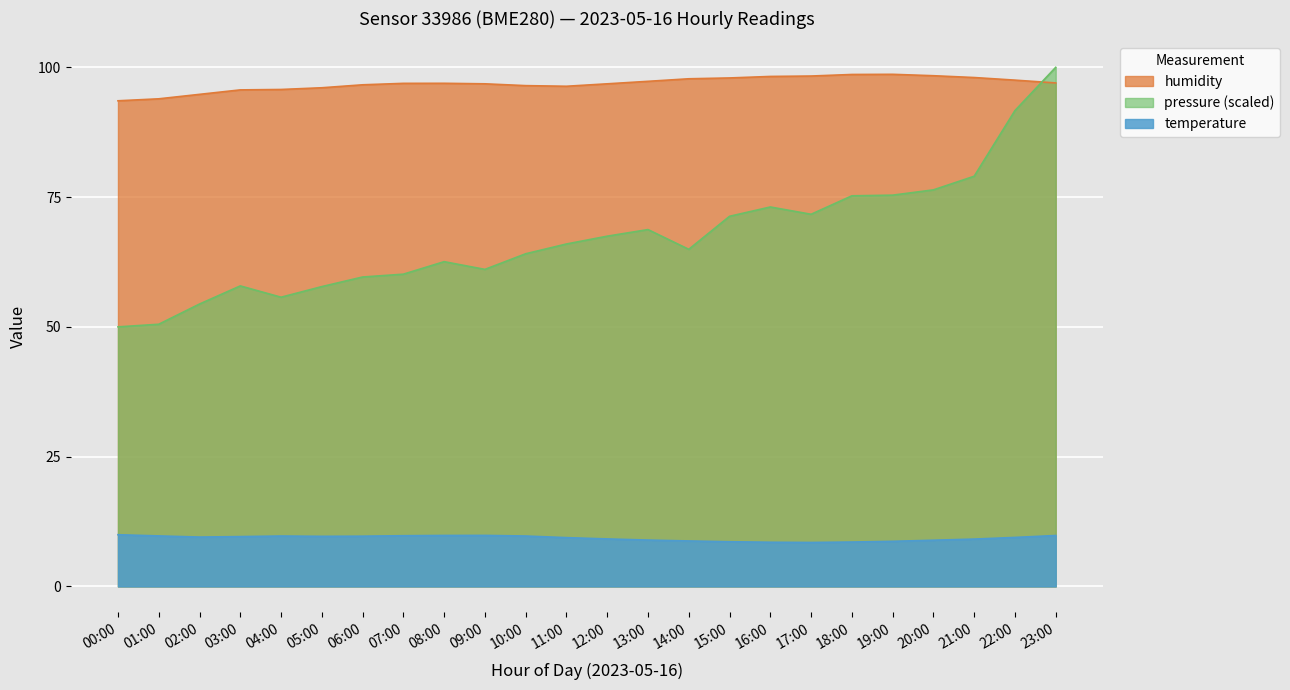

True or false: humidity has more than 0 points higher than both neighbors.

True